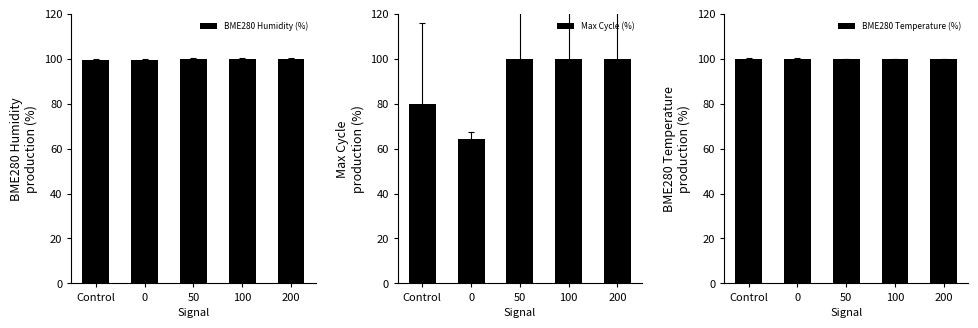

Count the number of data series in this chart.

3